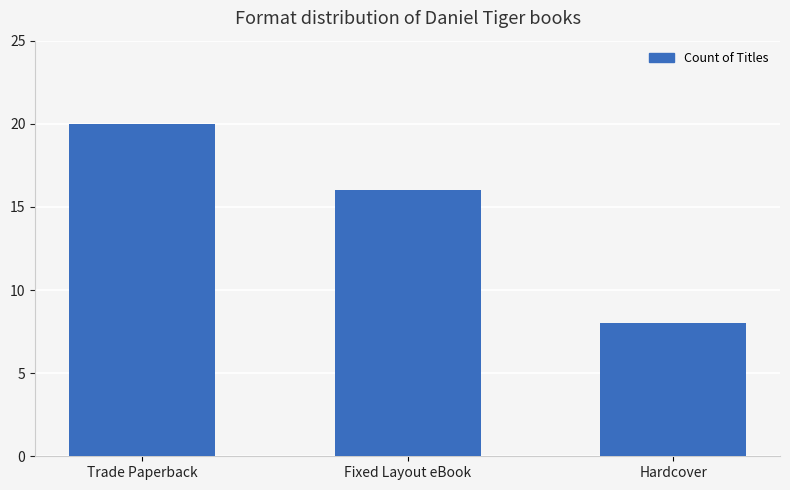

Rank the categories by value from lowest to highest.

Hardcover, Fixed Layout eBook, Trade Paperback